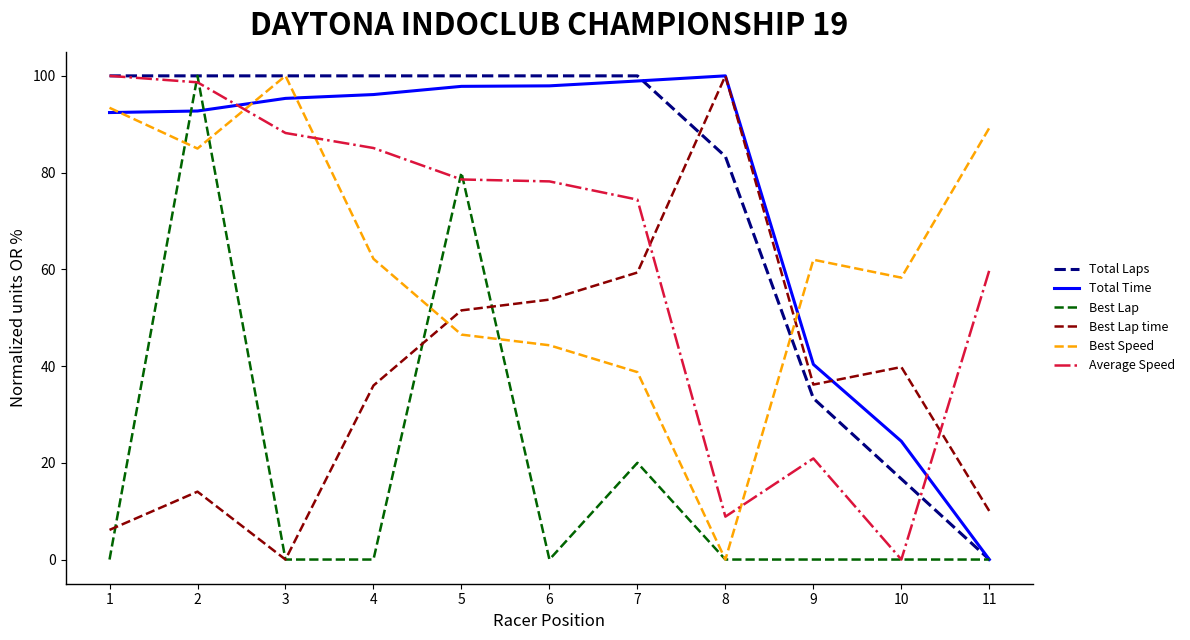

What is the total value across all series at 6?

374.2